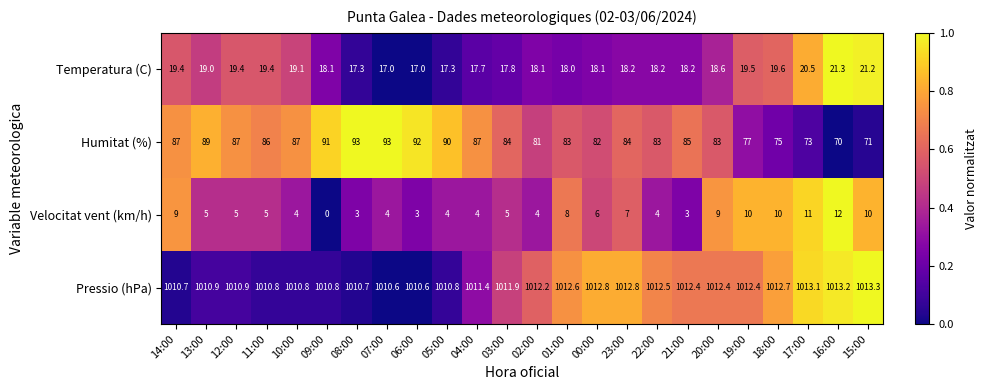

Which series has the largest total across all categories?

Pressio (hPa)